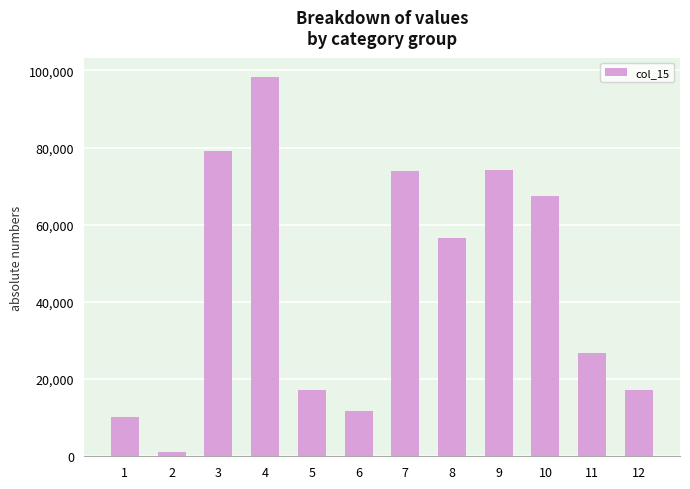

What is the difference between the maximum and minimum values?

97144.0